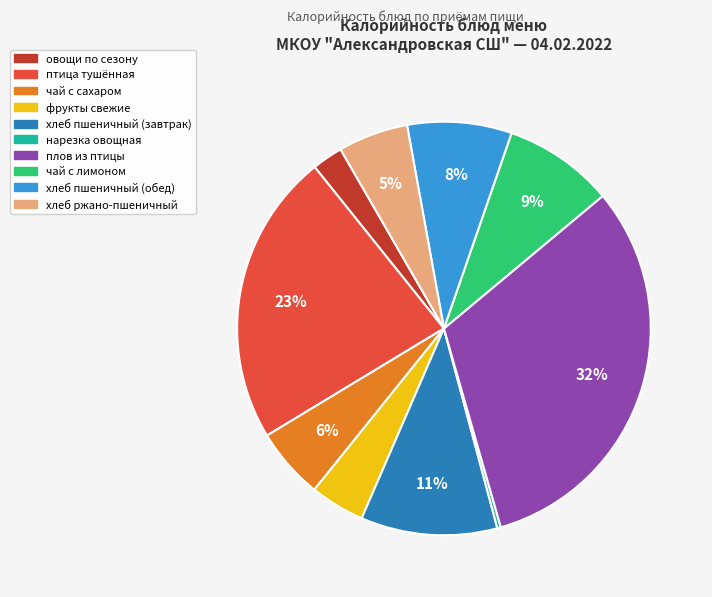

Is there any slice that represents more than half of the pie?

No